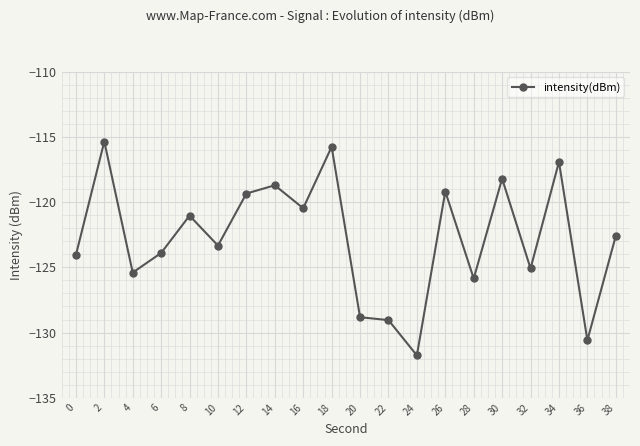

True or false: the data has more than 0 interior local peaks.

True